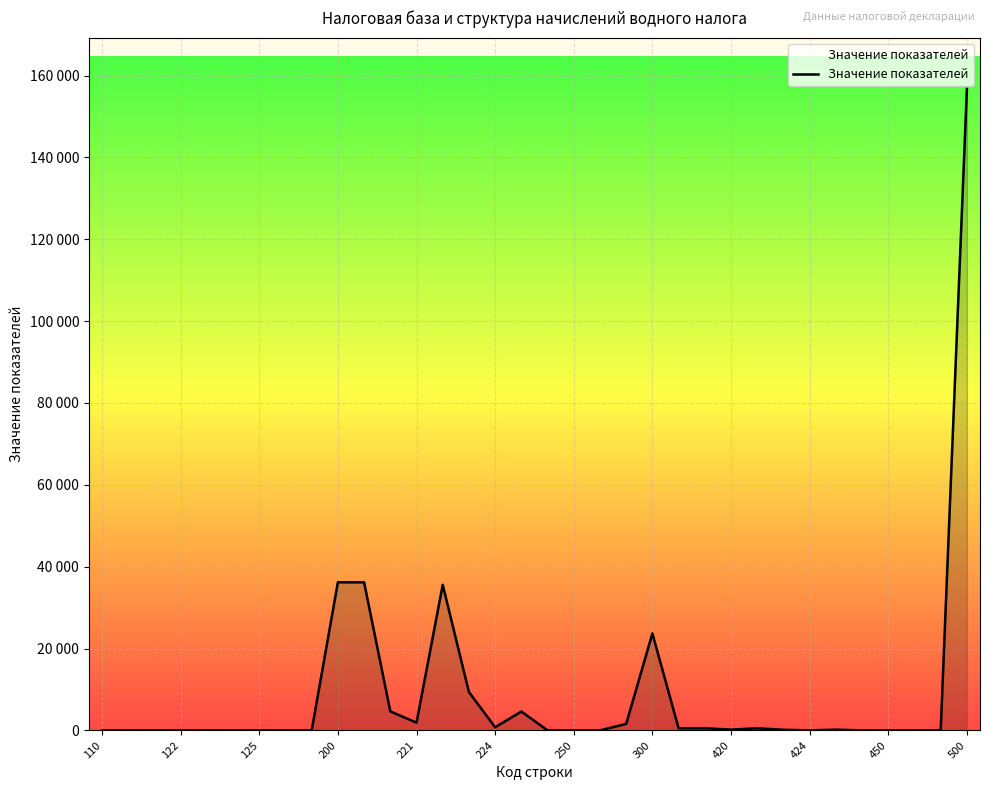

True or false: the data has more than 2 interior local peaks.

True